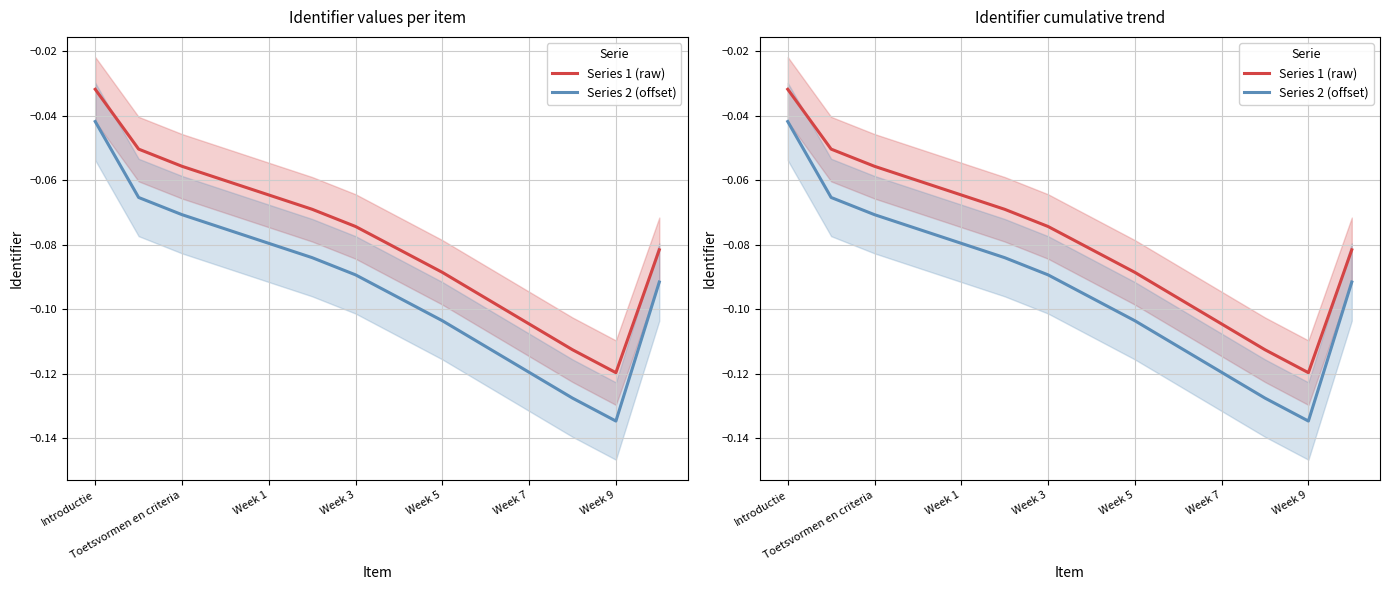

True or false: Series 1 (raw) and Series 2 (offset) cross at least once.

False